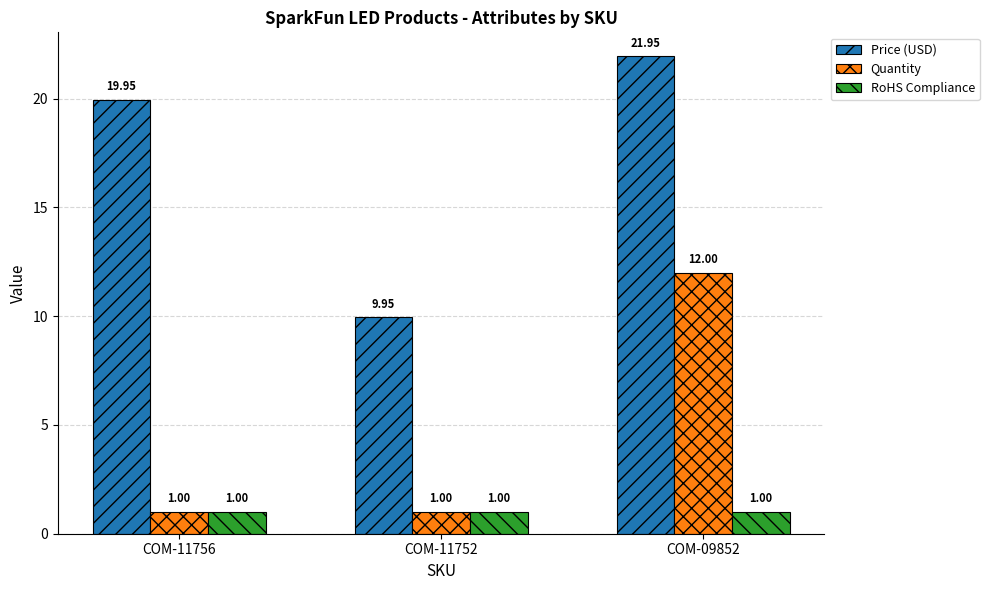

Where is Price (USD) nearest to the value 15?

COM-11756